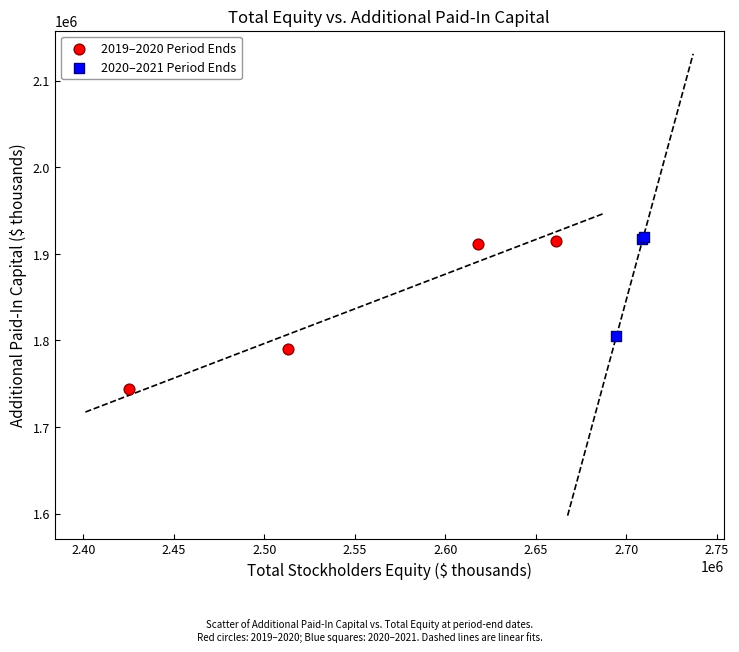

Which series has the widest spread of Y values?

2019–2020 Period Ends